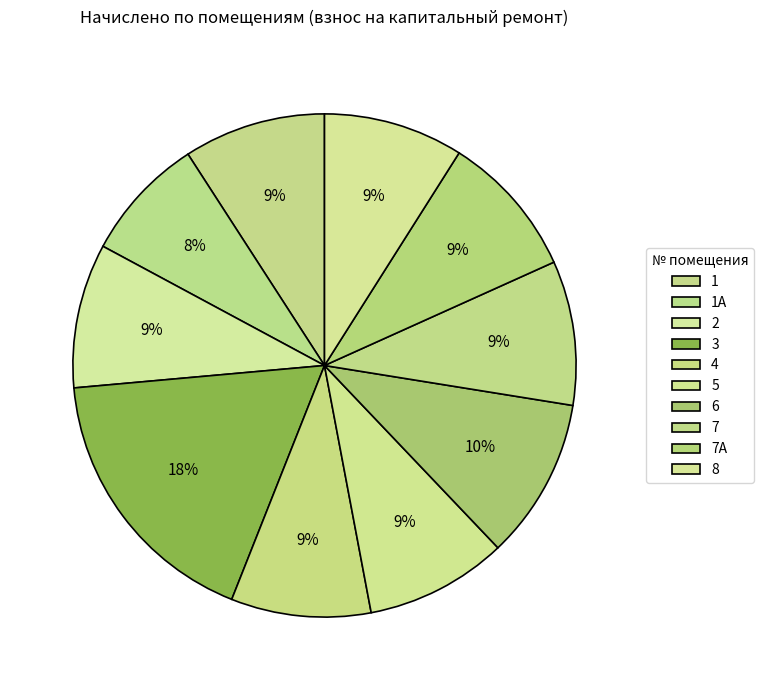

How many segments does this pie chart have?

10